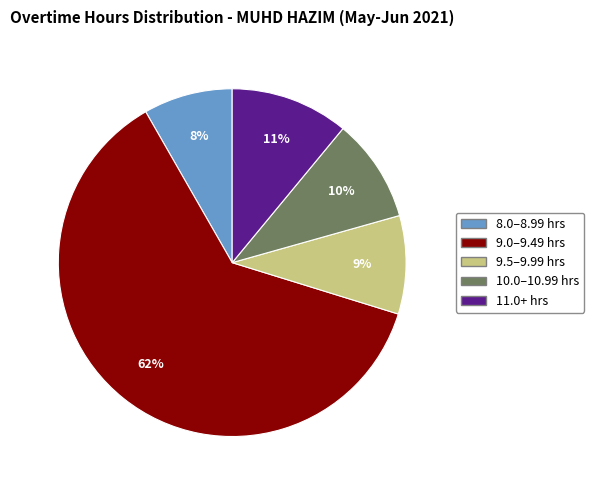

To the nearest percent, what is the difference between the largest and smallest slice percentages?

54%